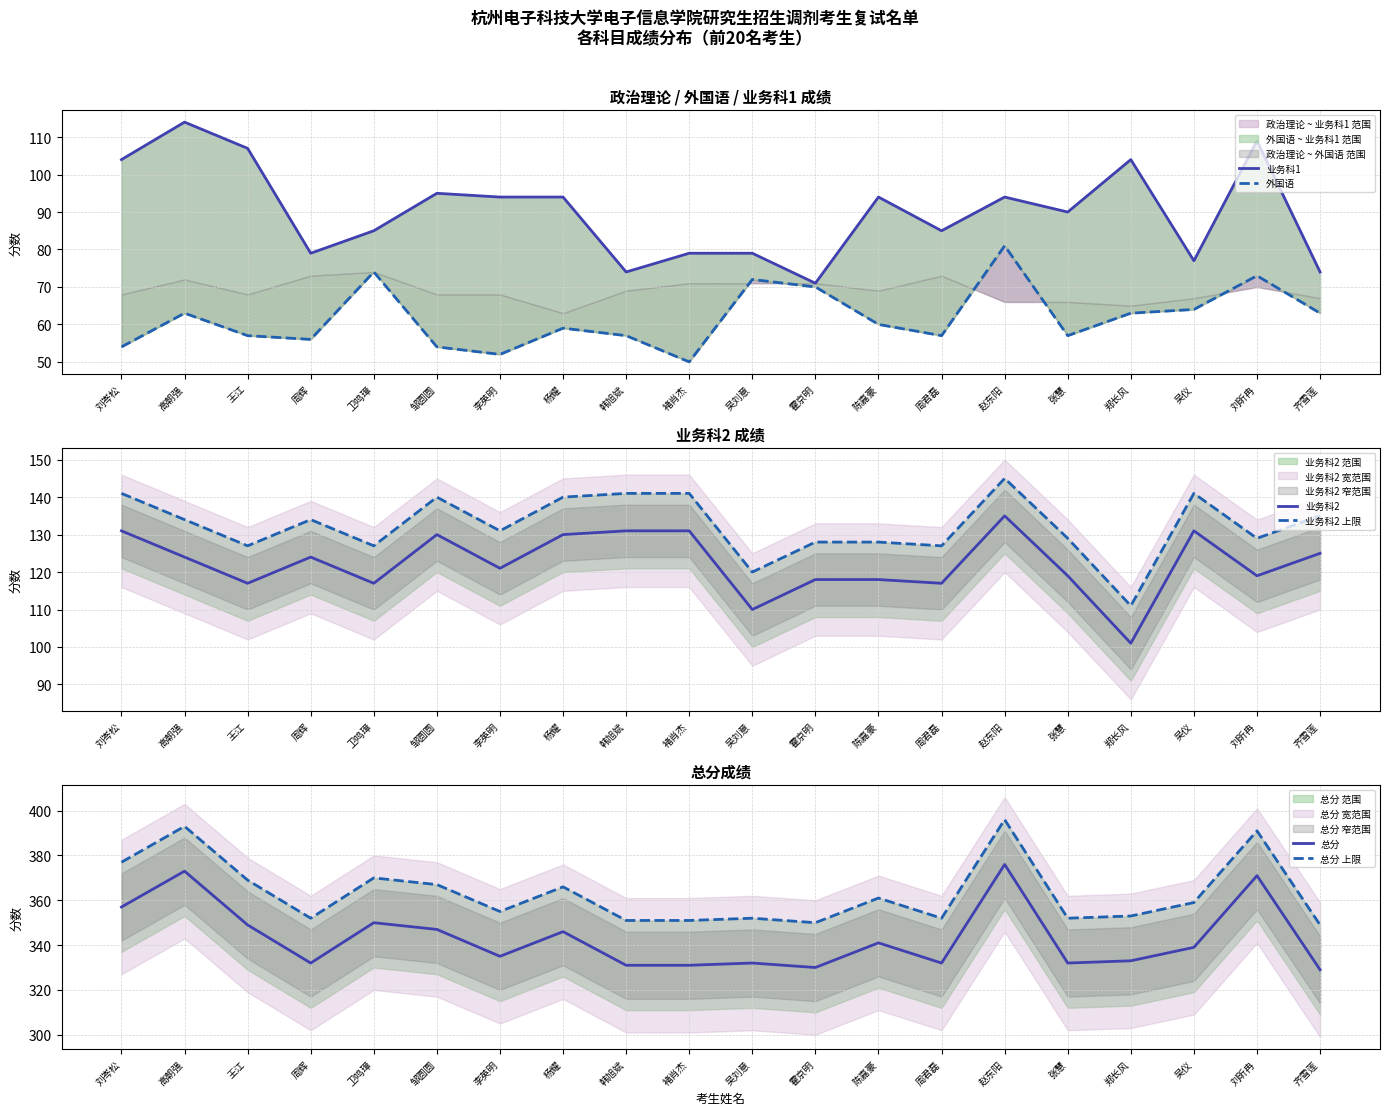

True or false: 业务科2 上限 and 业务科1 cross at least once.

False